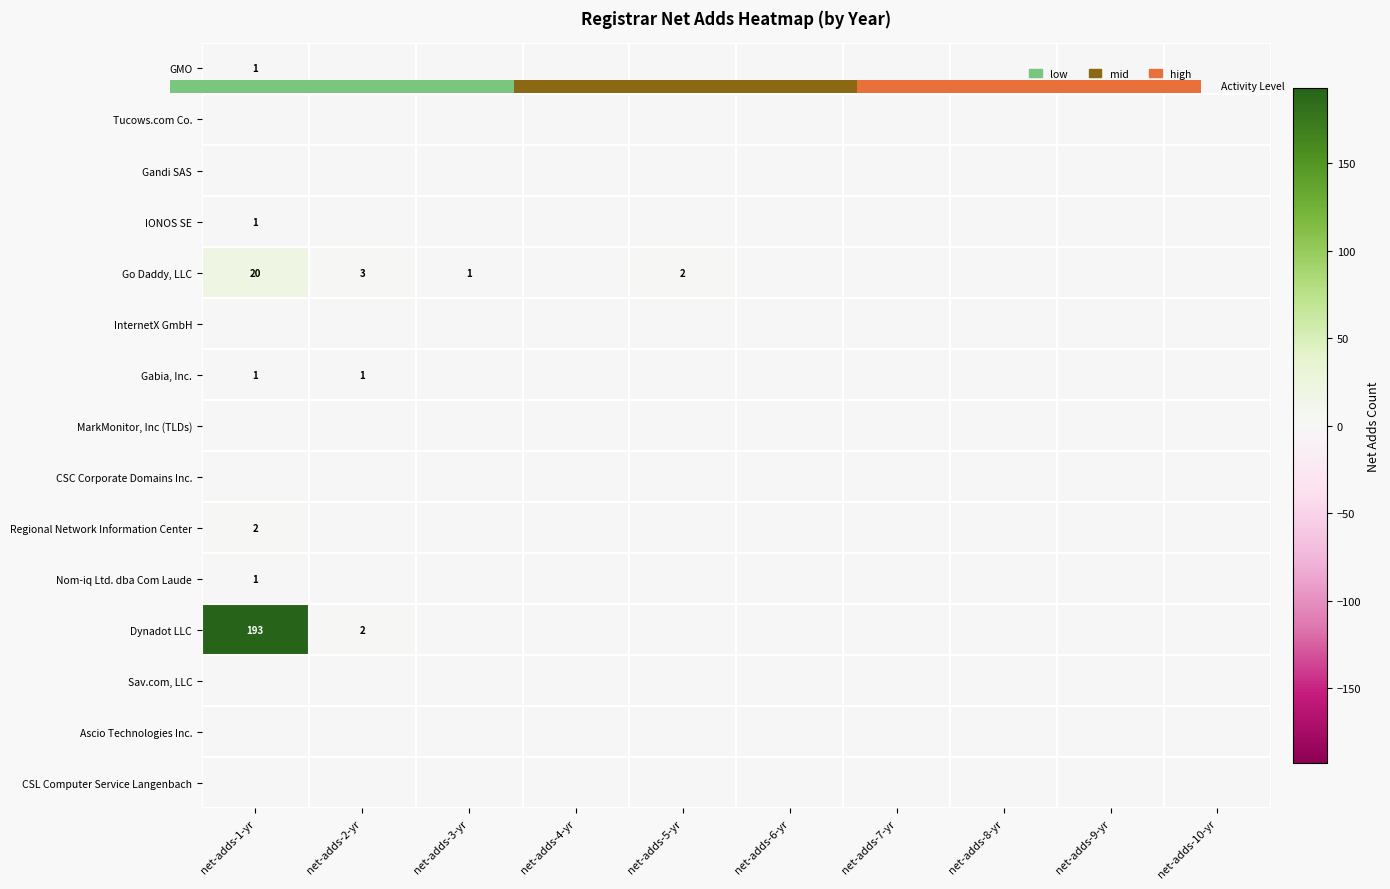

How many series are shown in this chart?

15